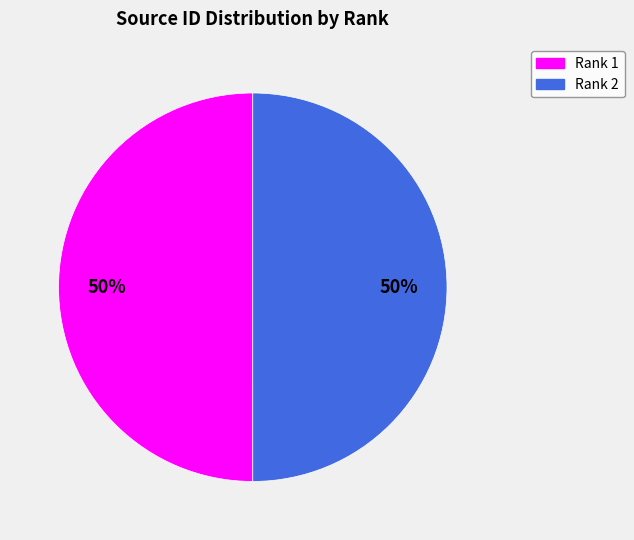

To the nearest percent, what is the combined percentage of Rank 2 and Rank 1?

100%